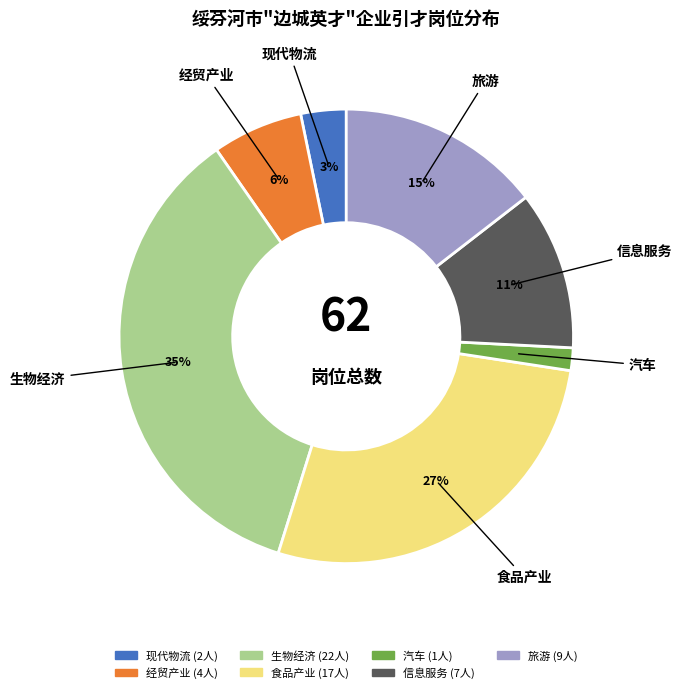

Does 生物经济 represent more than half of the total?

No